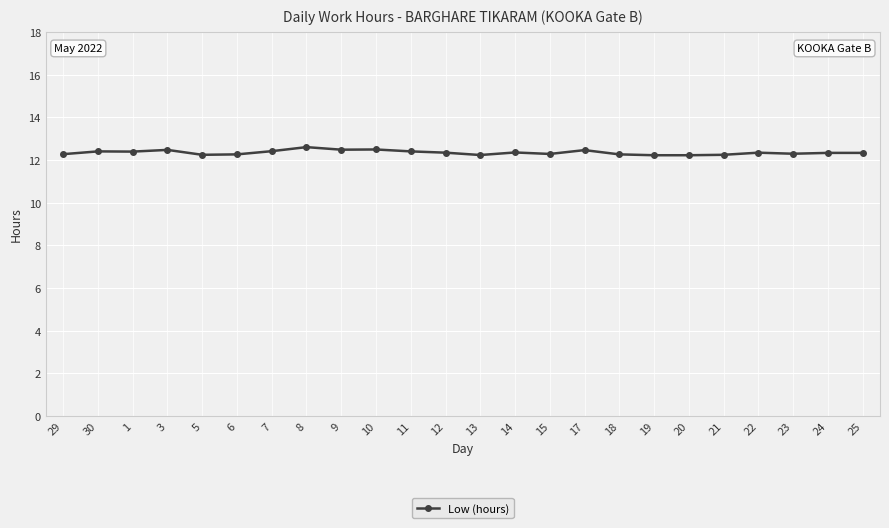

Between 18 and 17, which is larger?

17